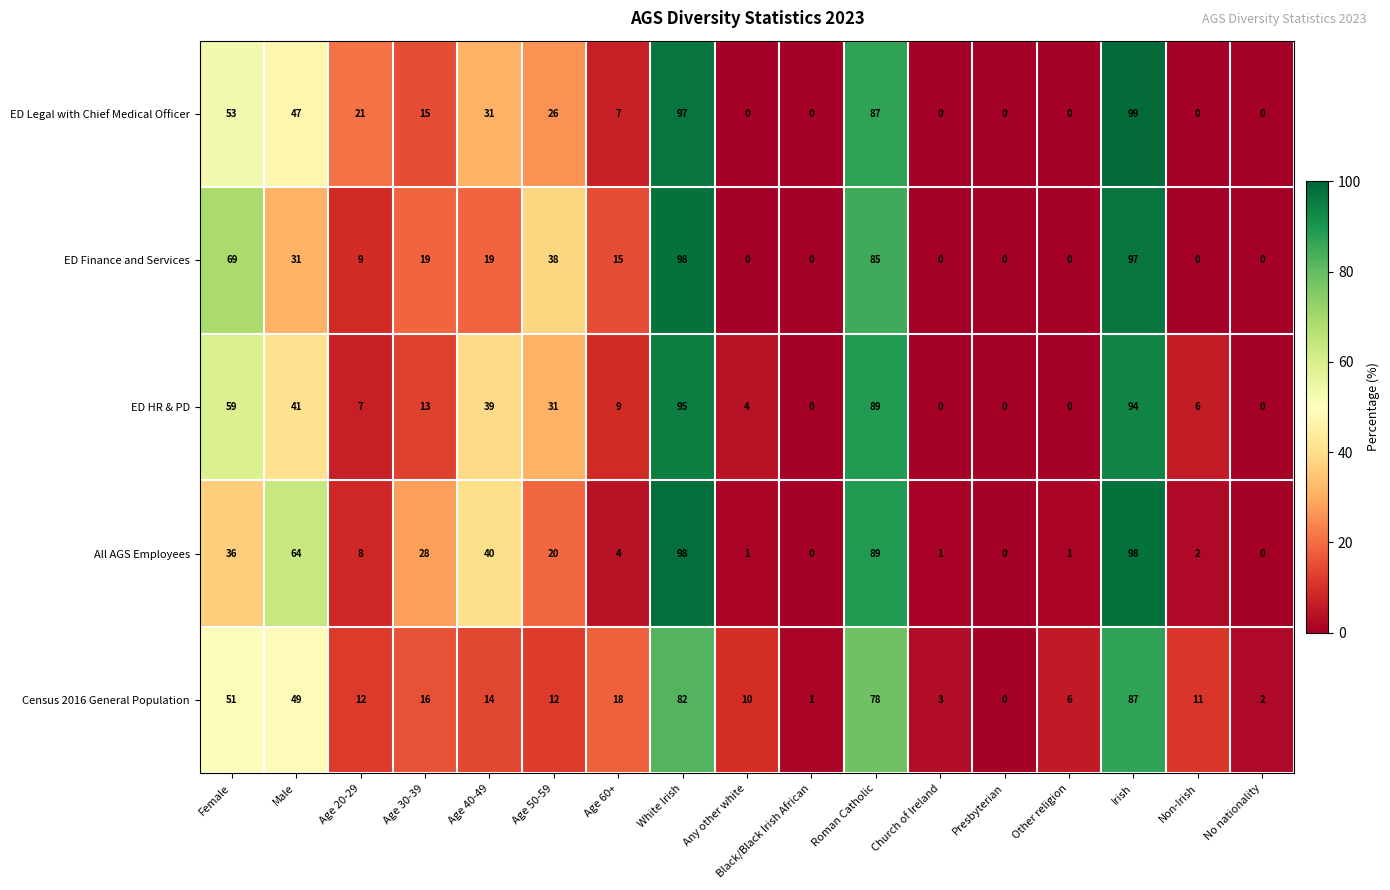

What is the spread (max minus min) of values at Age 20-29?

14